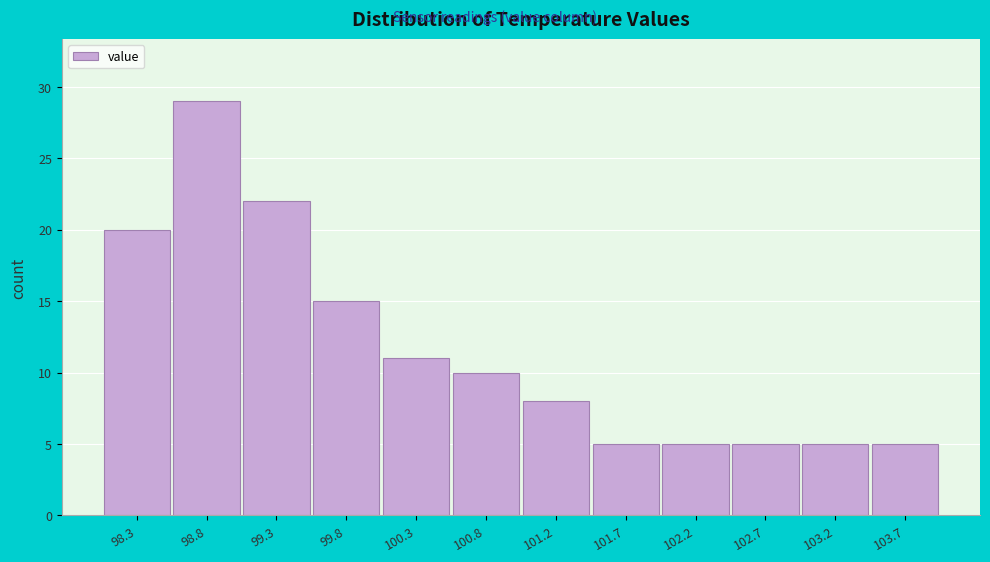

Reading left to right, list all the values displayed in this chart.

20	29	22	15	11	10	8	5	5	5	5	5